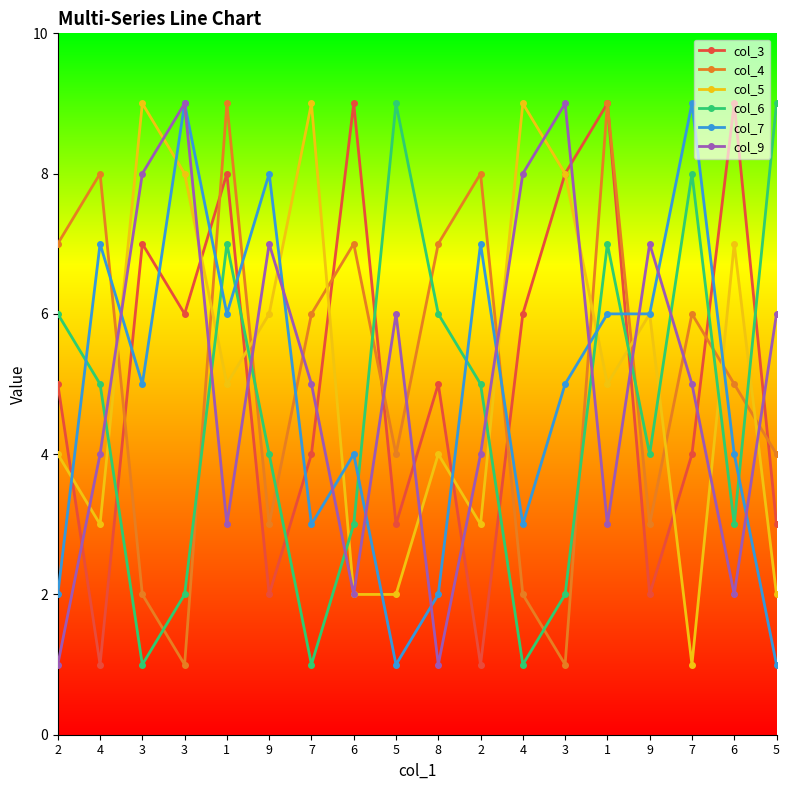

What are all the series names shown in the legend?

col_3, col_4, col_5, col_6, col_7, col_9